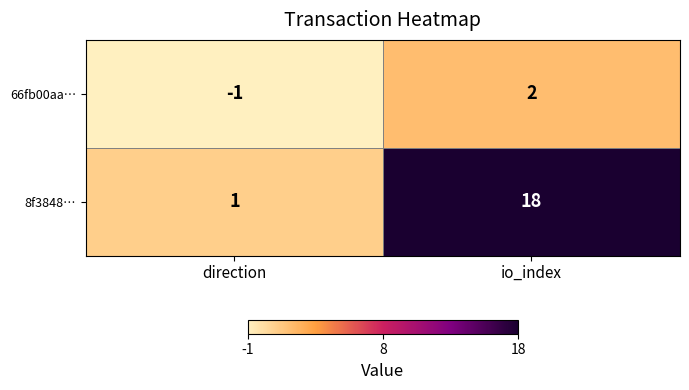

Reading left to right, list all the values displayed in this chart.

66fb00aa…: direction=-1	io_index=2
8f3848…: direction=1	io_index=18